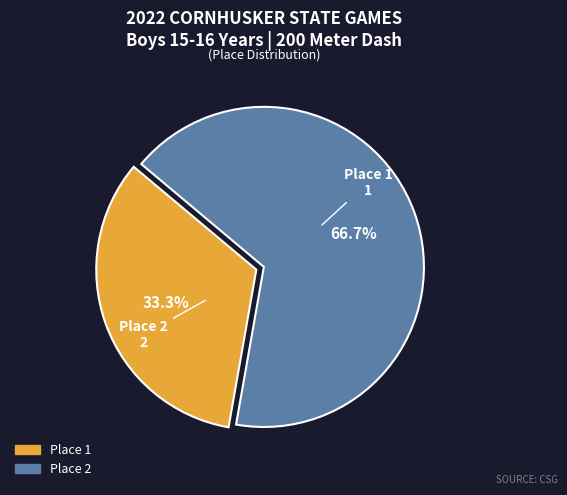

What is the largest slice in the pie chart?

Place 2